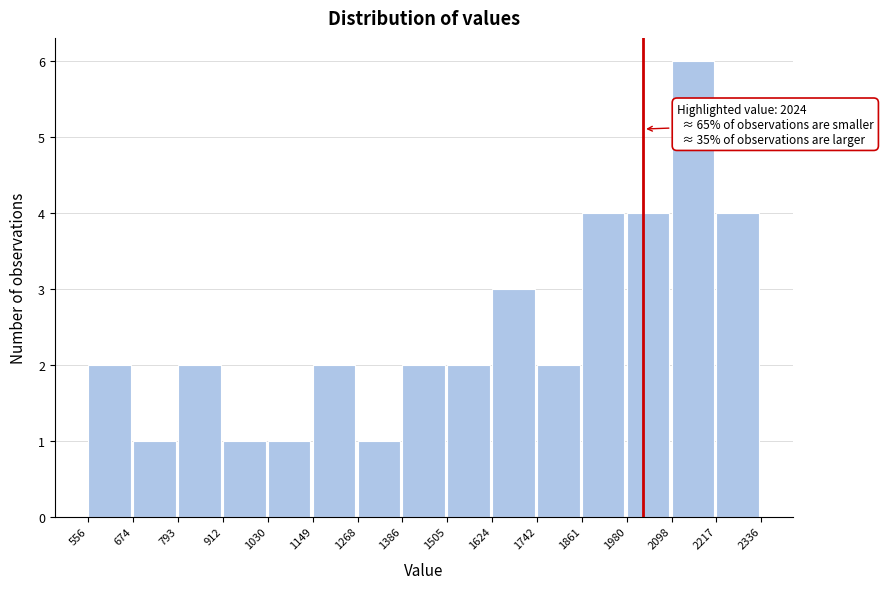

Which range on the x-axis has the tallest bar?

2098 to 2217